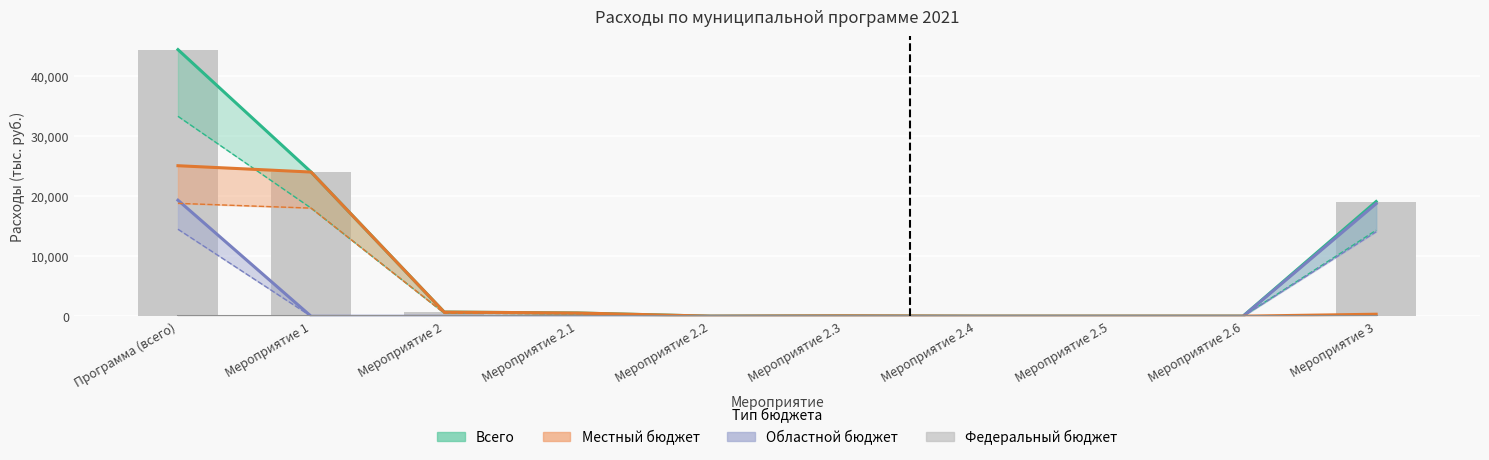

What is the sum of all Местный бюджет values?

50780.3